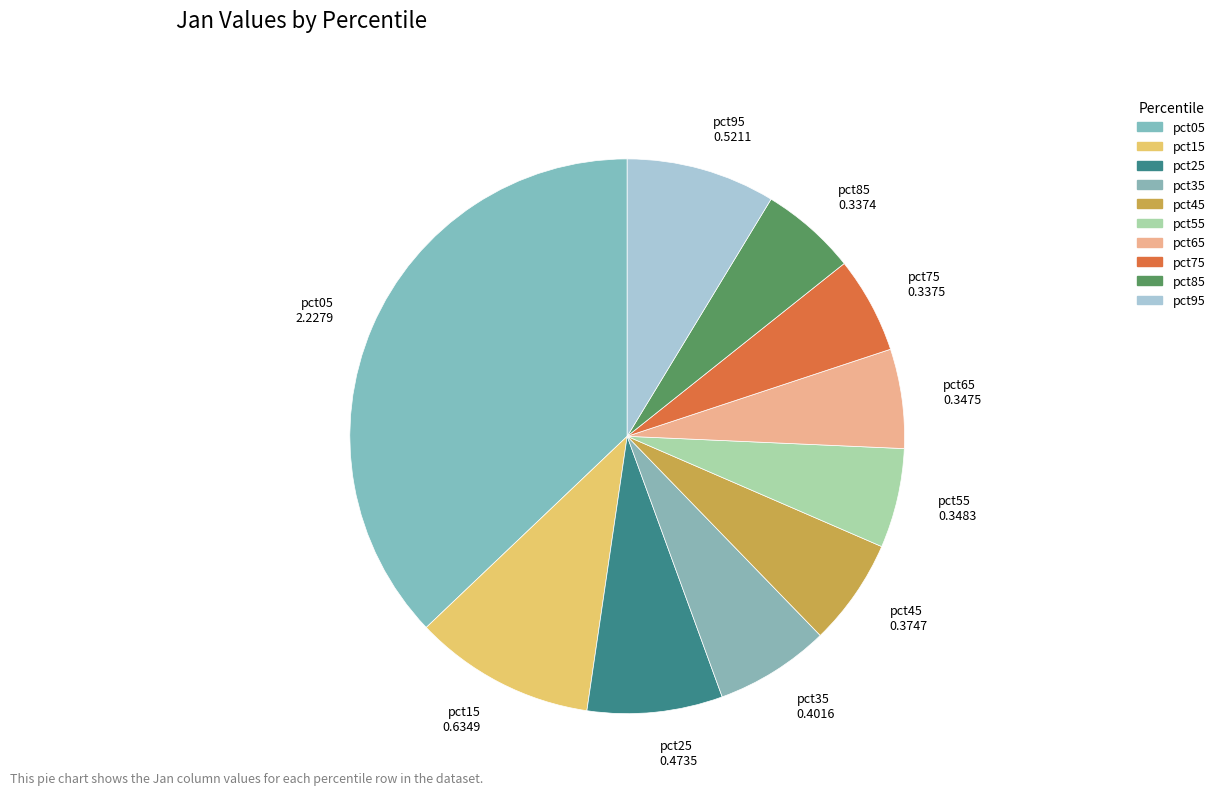

How many slices are in this pie chart?

10